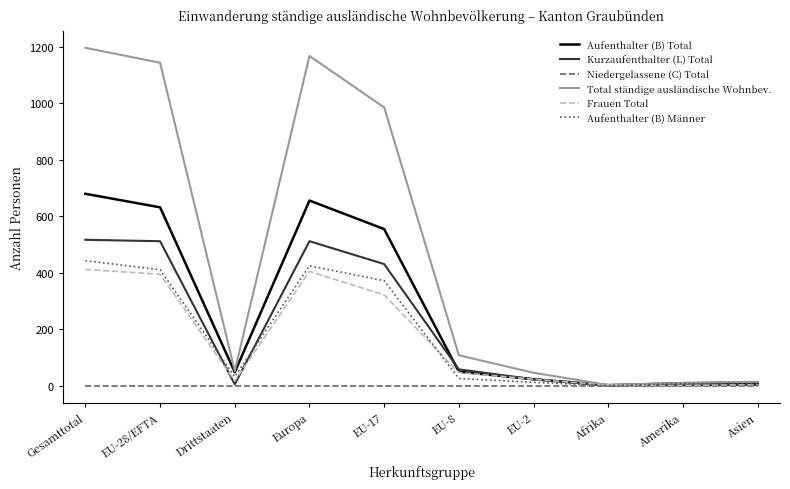

Which series has the largest range (max minus min)?

Total ständige ausländische Wohnbev.